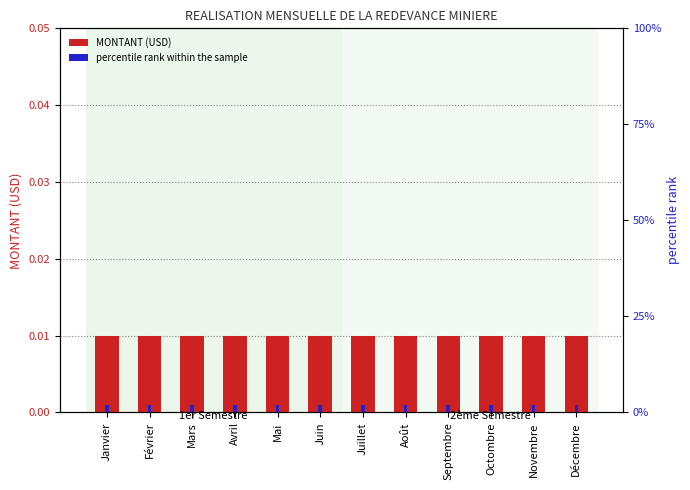

At which category is the sum across all series the highest?

Janvier